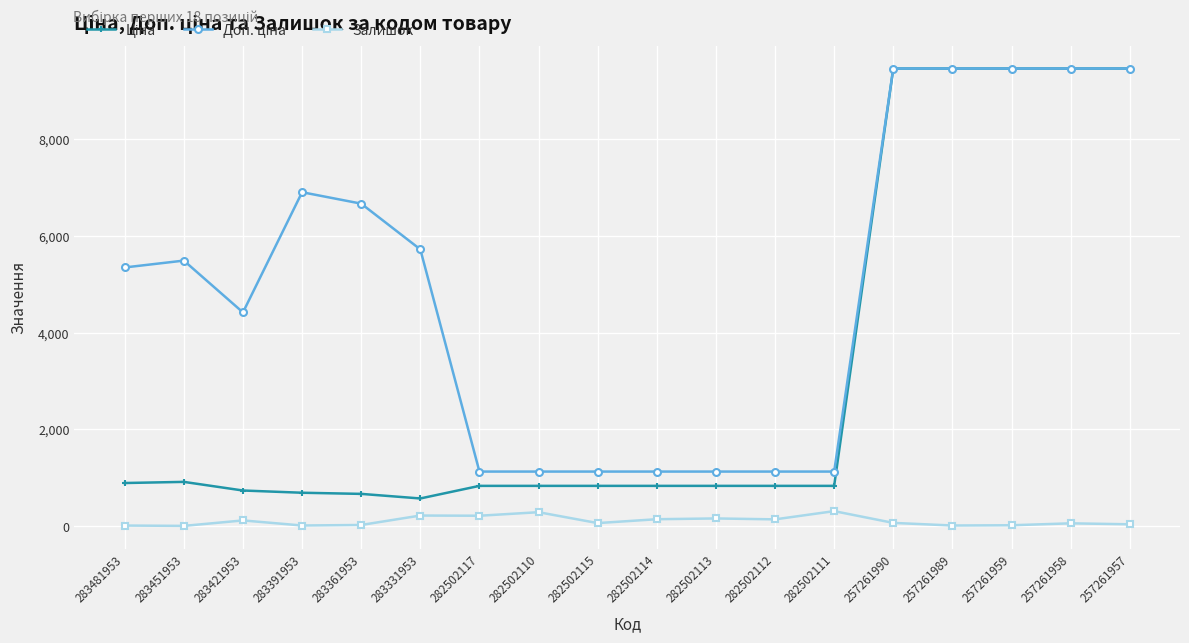

What is the maximum value shown in the chart?

9458.9